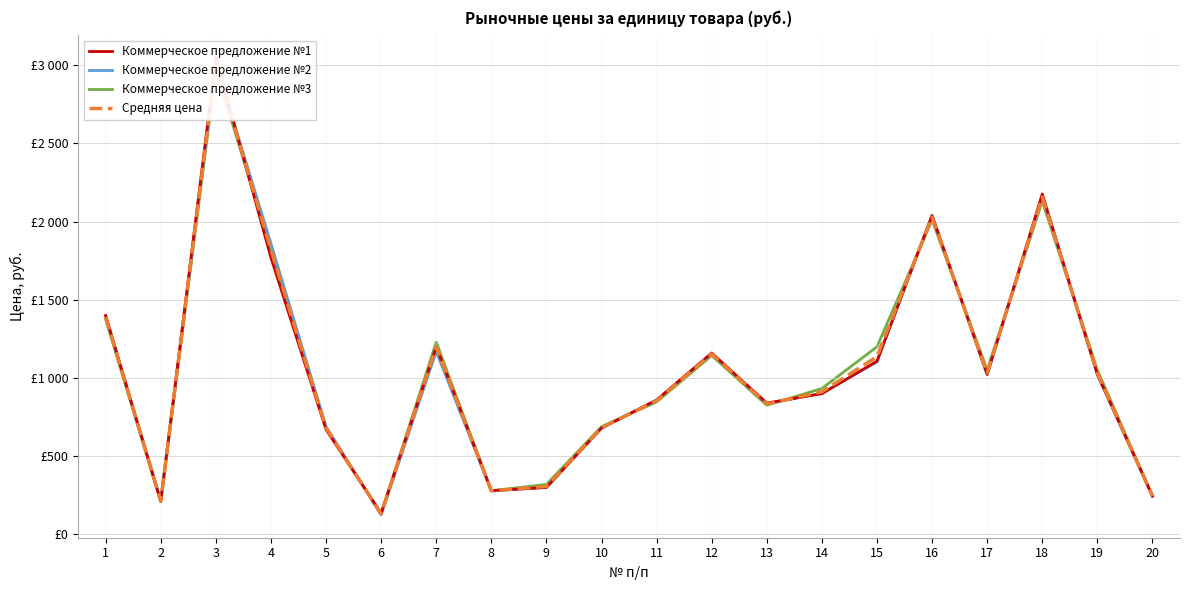

At which label does Коммерческое предложение №1 reach its peak?

3